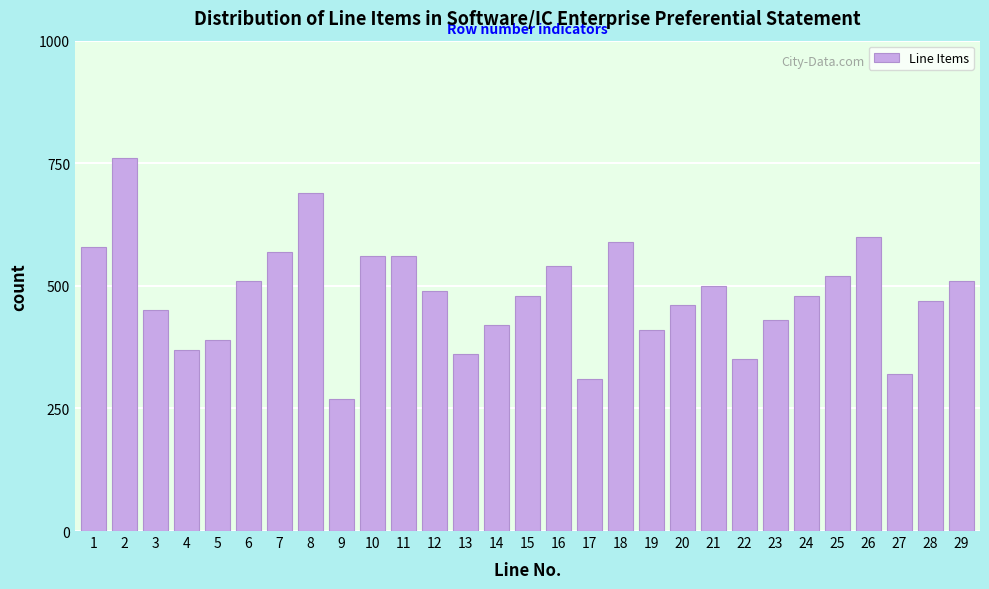

Reading left to right, what are all the values shown in this chart?

580	760	450	370	390	510	570	690	270	560	560	490	360	420	480	540	310	590	410	460	500	350	430	480	520	600	320	470	510